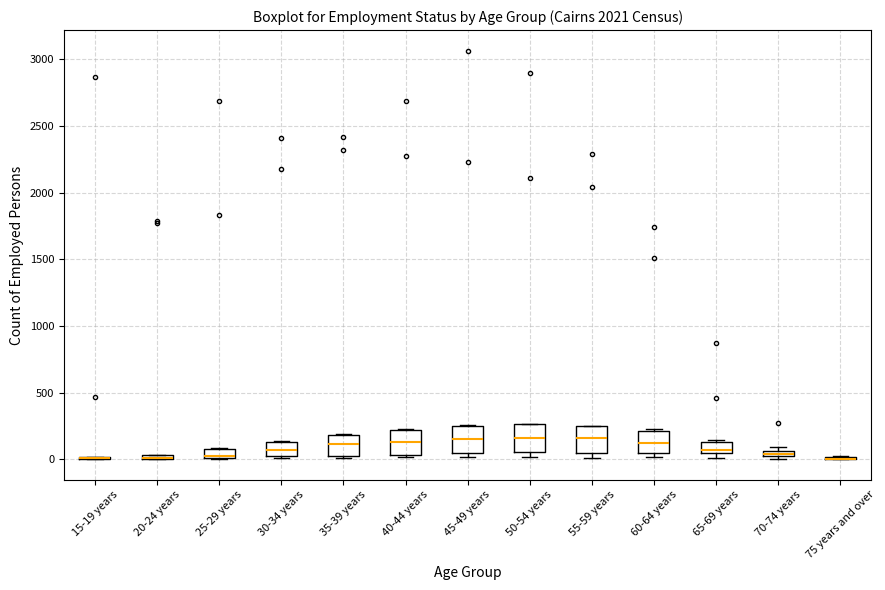

Where is the lower edge of the box for 65-69 years on the y-axis? The values are not printed on the chart, so give them approximately, as read against the axis.

50